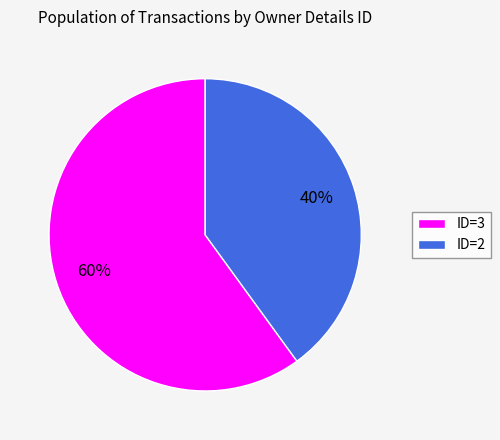

Which has a higher value, ID=3 or ID=2?

ID=3